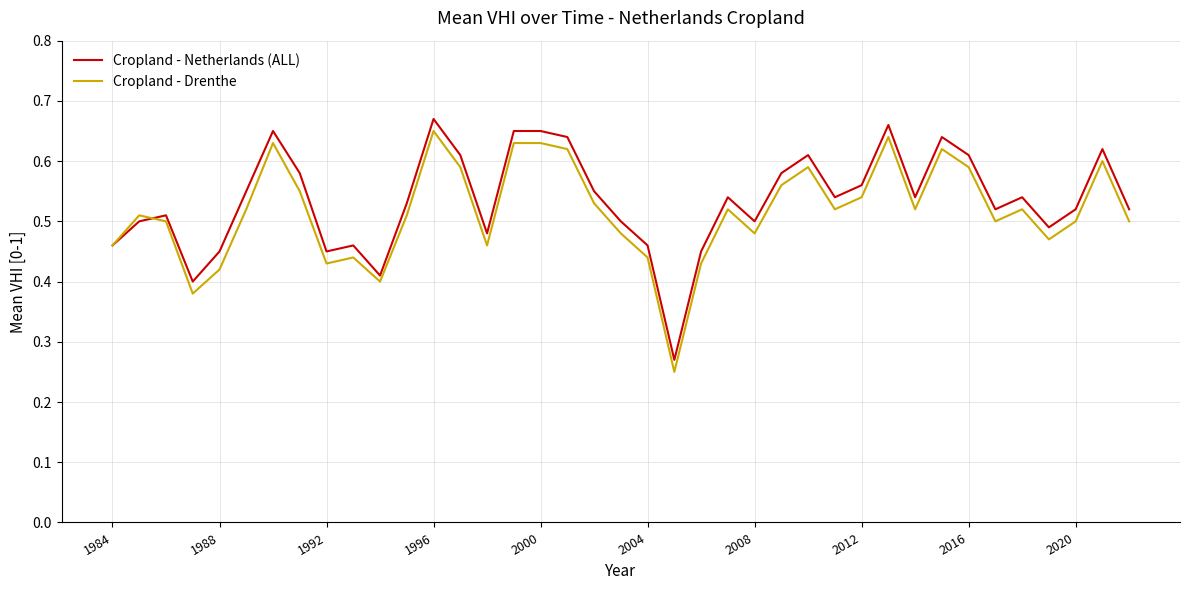

What are all the series names shown in the legend?

Cropland - Netherlands (ALL), Cropland - Drenthe